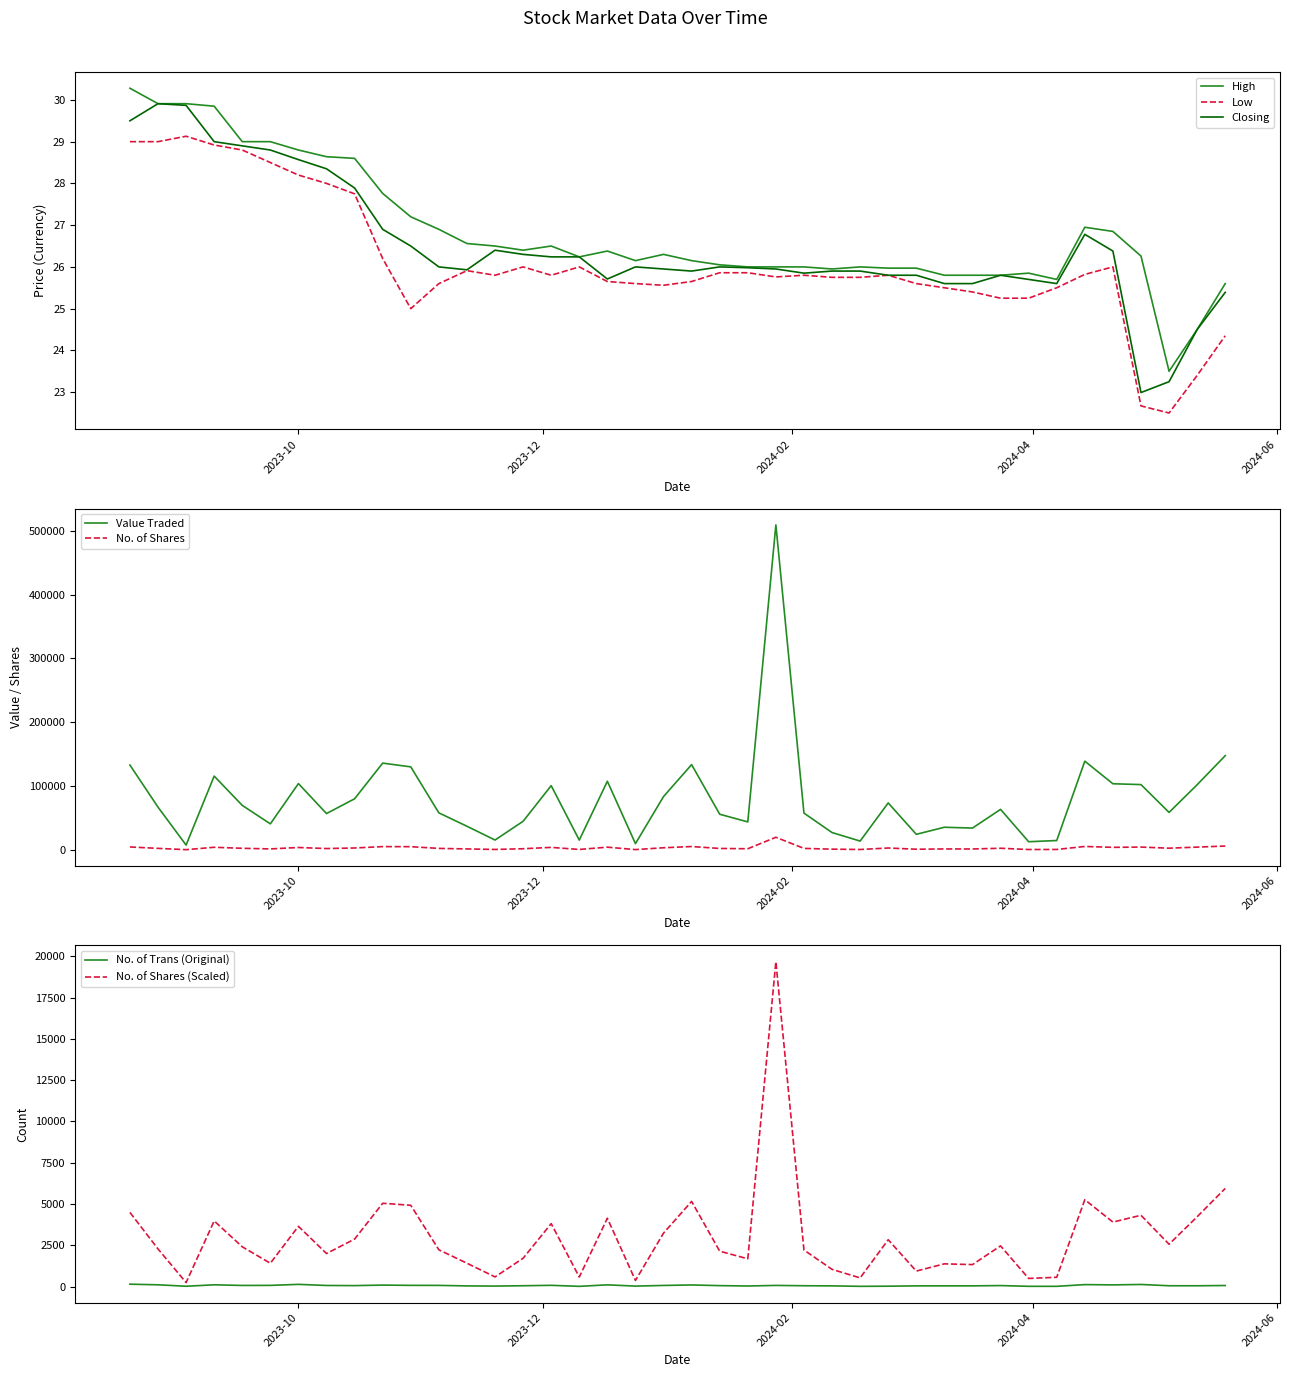

What is the maximum value for Closing?

29.9